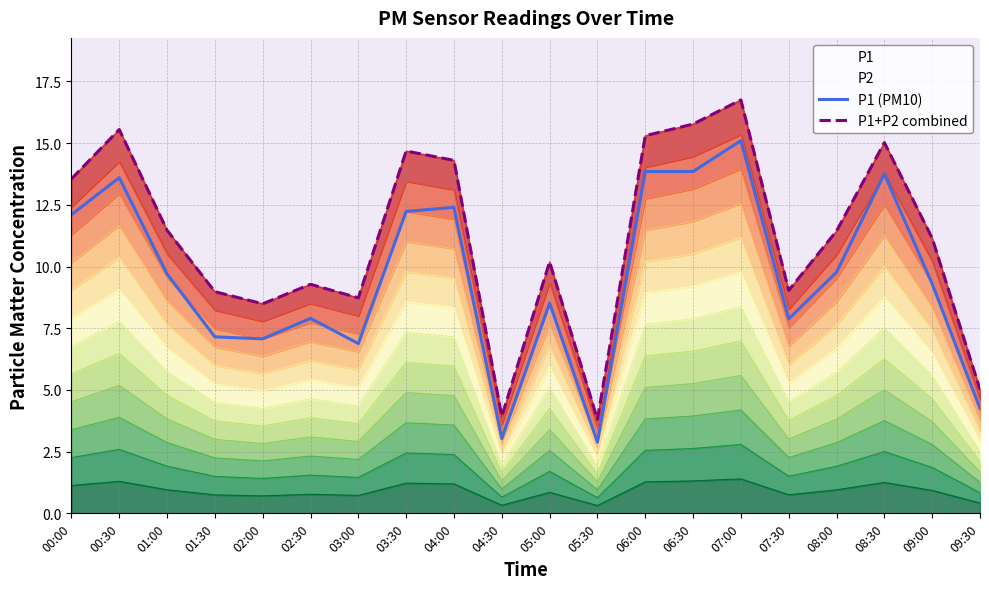

Reading left to right, extract all data points from this chart.

P1 (PM10): 00:00=12.1	00:30=13.6	01:00=9.7	01:30=7.2	02:00=7.1	02:30=7.9	03:00=6.9	03:30=12.2	04:00=12.4	04:30=3.0	05:00=8.5	05:30=2.9	06:00=13.8	06:30=13.8	07:00=15.1	07:30=7.9	08:00=9.8	08:30=13.8	09:00=9.3	09:30=4.2
P1+P2 combined: 00:00=13.5	00:30=15.5	01:00=11.5	01:30=9.0	02:00=8.5	02:30=9.3	03:00=8.7	03:30=14.7	04:00=14.3	04:30=3.9	05:00=10.2	05:30=3.8	06:00=15.3	06:30=15.8	07:00=16.8	07:30=9.0	08:00=11.4	08:30=15.0	09:00=11.2	09:30=5.0